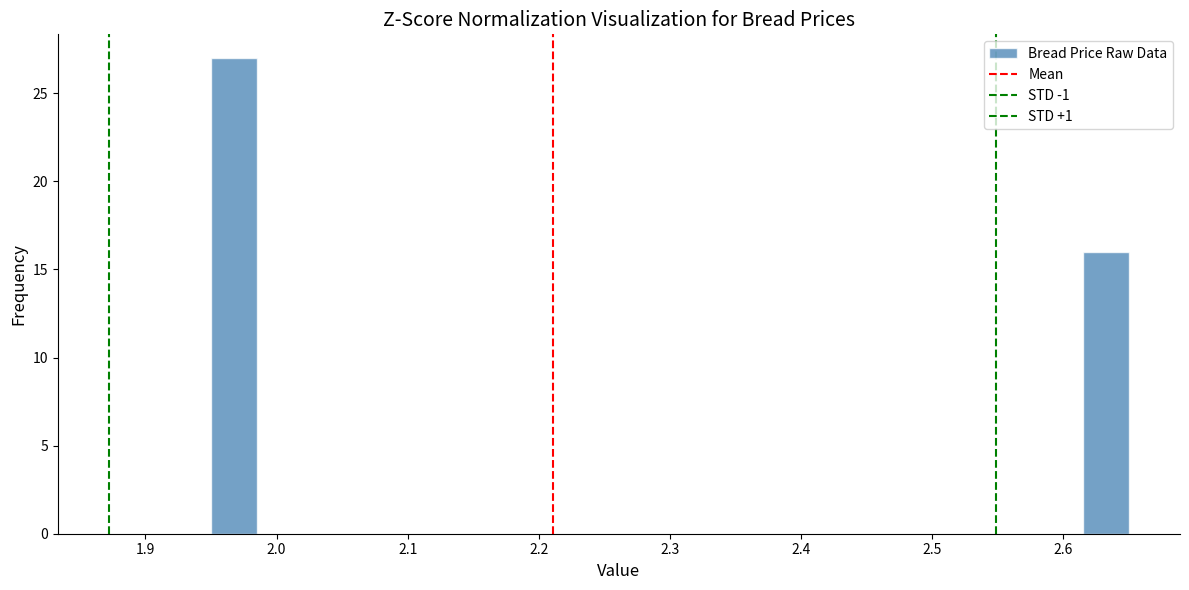

Around what value on the x-axis is the tallest bar? Give the approximate position of its centre, as read against the axis.

1.97